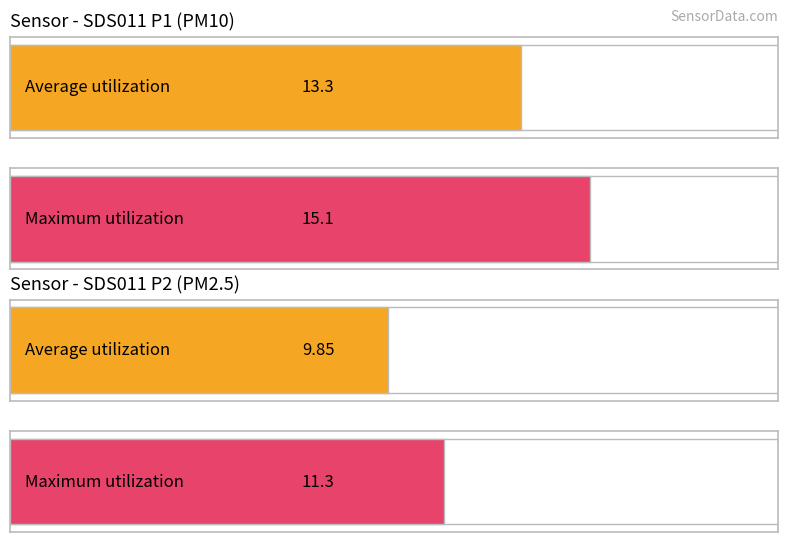

Which series has the largest total across all categories?

SDS_P1